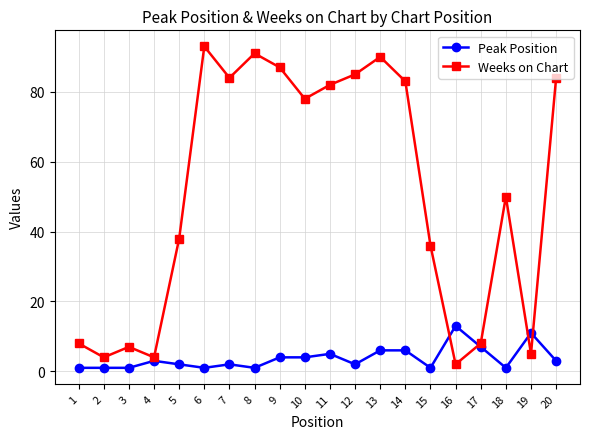

Is the value of Peak Position at 13 greater than the value of Weeks on Chart at 10?

No